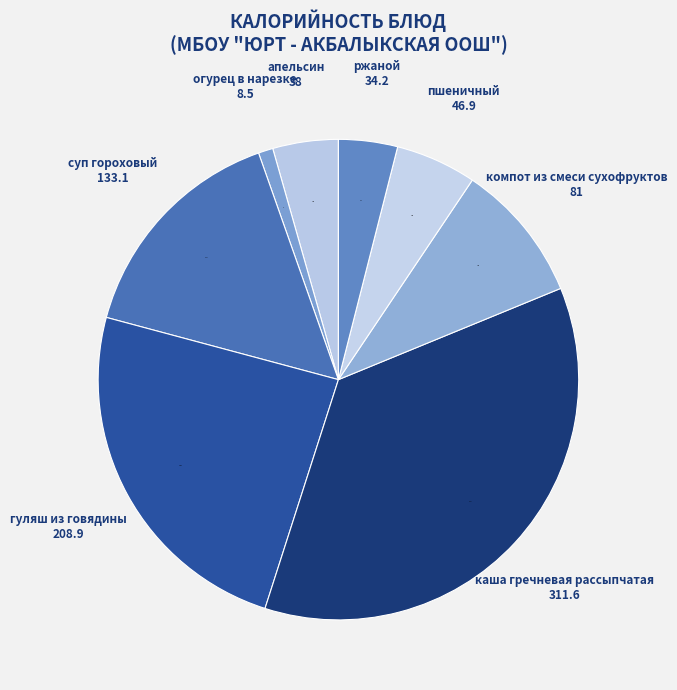

Does суп гороховый represent more than half of the total?

No